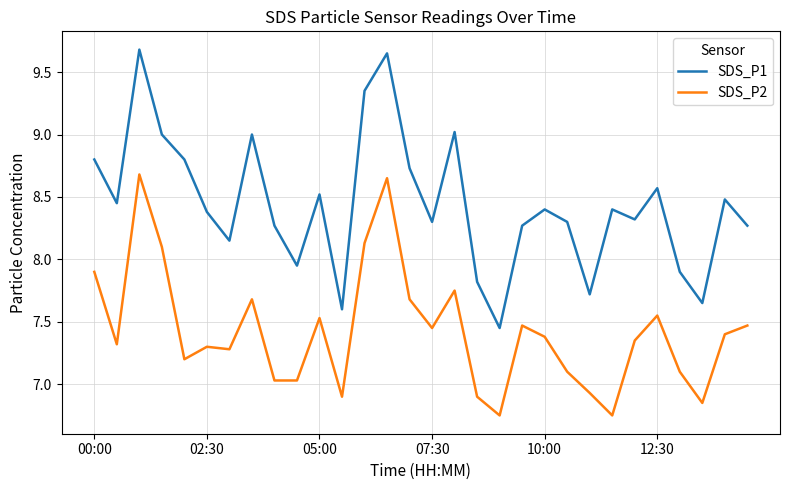

Which series has the widest spread of values?

SDS_P1